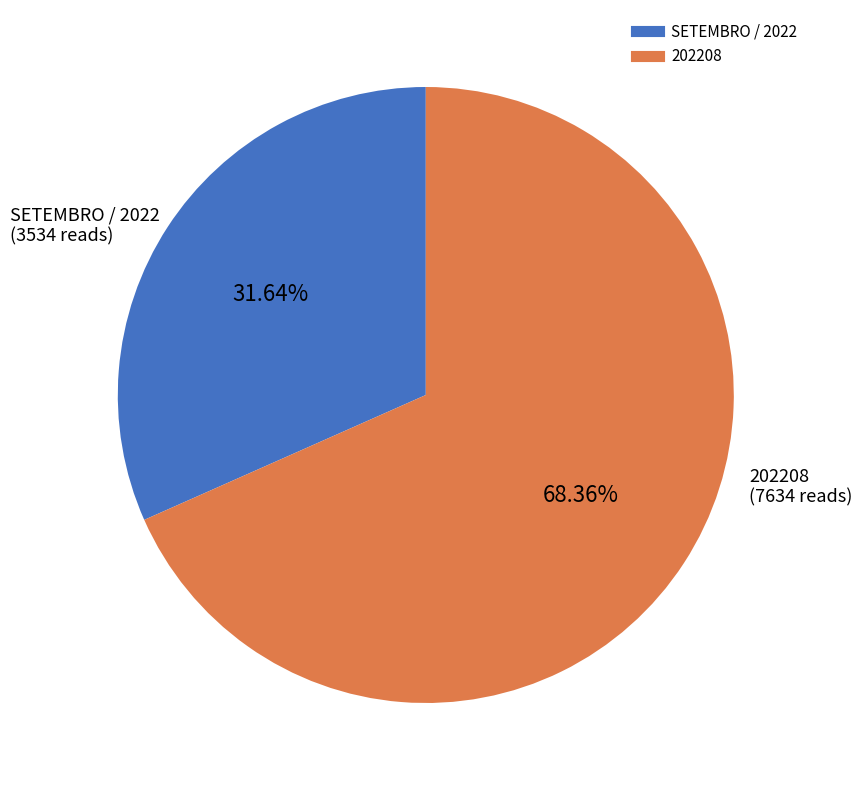

What is the smallest slice in the pie chart?

SETEMBRO / 2022